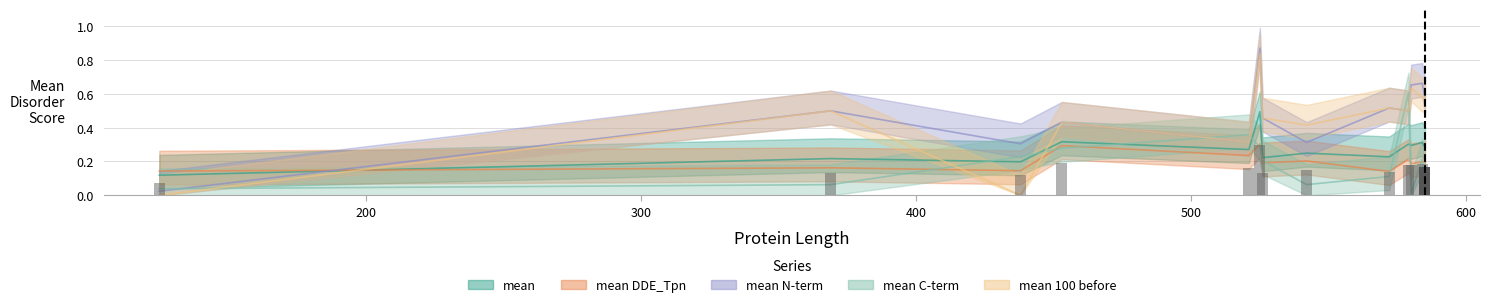

The mean N-term series shows 0.1 at 521. True or false?

False